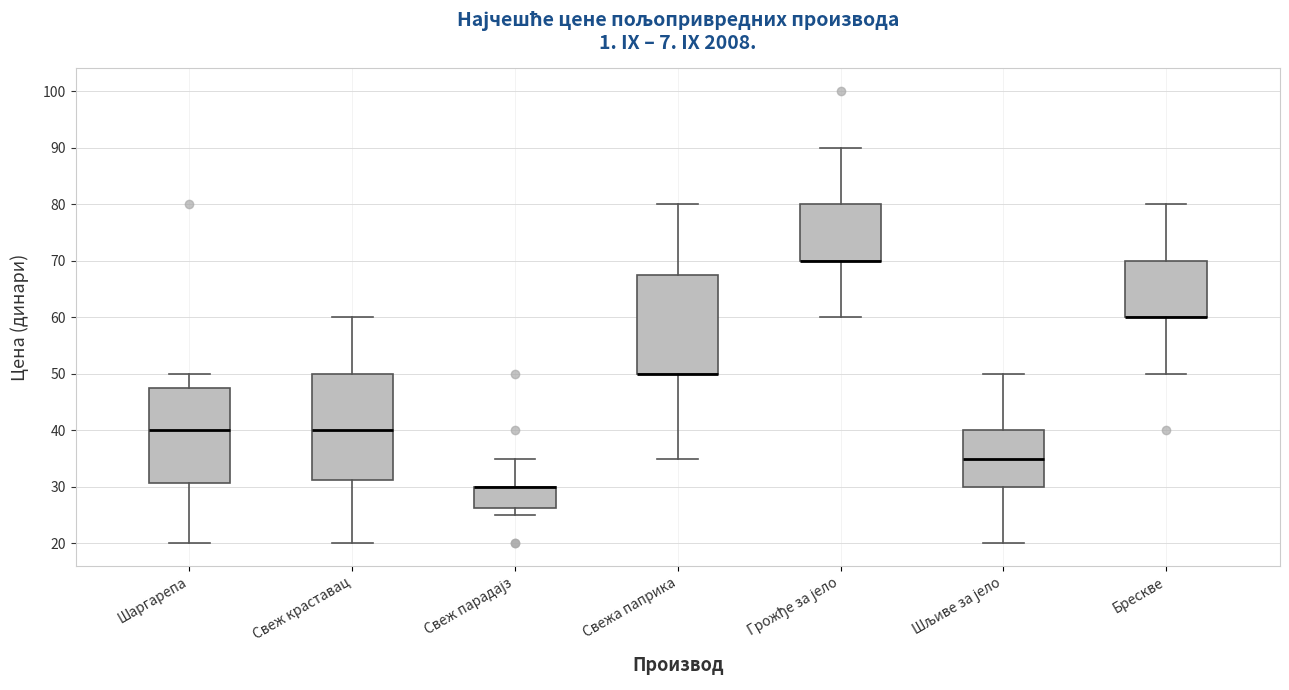

Reading left to right, read every box against the y-axis: the position of its median line, the range the box covers, and the ends of its whiskers. The values are not printed on the chart, so give them approximately, as read against the axis.

Шаргарепа: median 40, box 31 to 48, whiskers 20 to 50
Свеж краставац: median 40, box 31 to 50, whiskers 20 to 60
Свеж парадајз: median 30 (drawn on the box's upper edge), box 26 to 30, whiskers 25 to 35
Свежа паприка: median 50 (drawn on the box's lower edge), box 50 to 68, whiskers 35 to 80
Грожђе за јело: median 70 (drawn on the box's lower edge), box 70 to 80, whiskers 60 to 90
Шљиве за јело: median 35, box 30 to 40, whiskers 20 to 50
Брескве: median 60 (drawn on the box's lower edge), box 60 to 70, whiskers 50 to 80